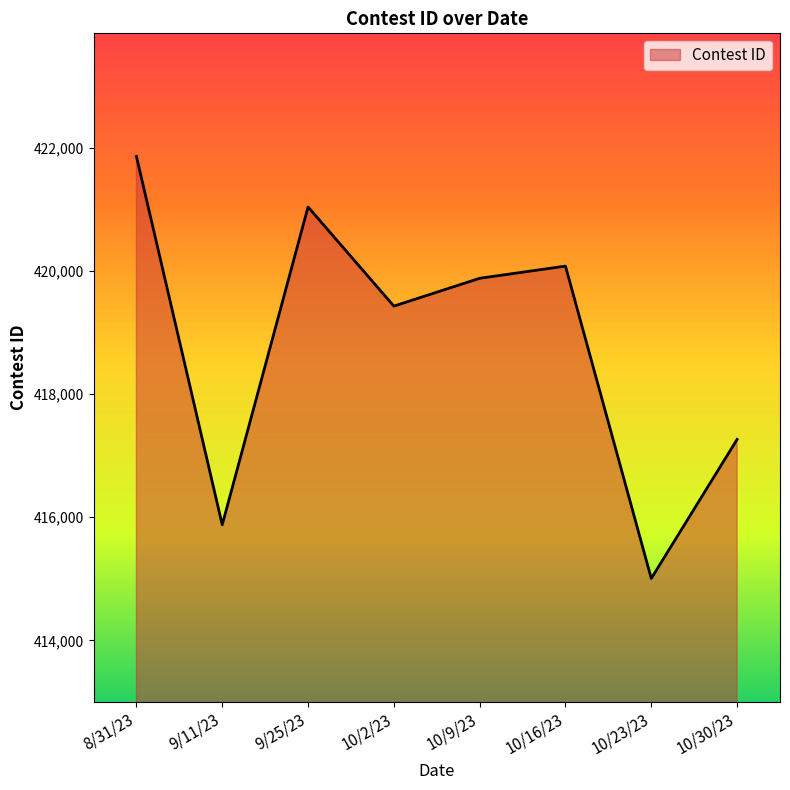

At which label does the data first exceed 419882?

8/31/23